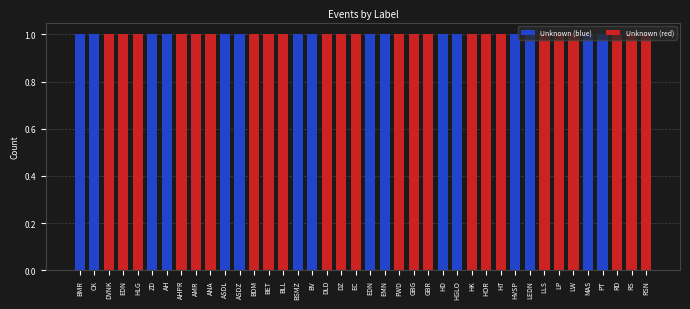

True or false: Unknown (red) has a value of 1 at DZ.

False